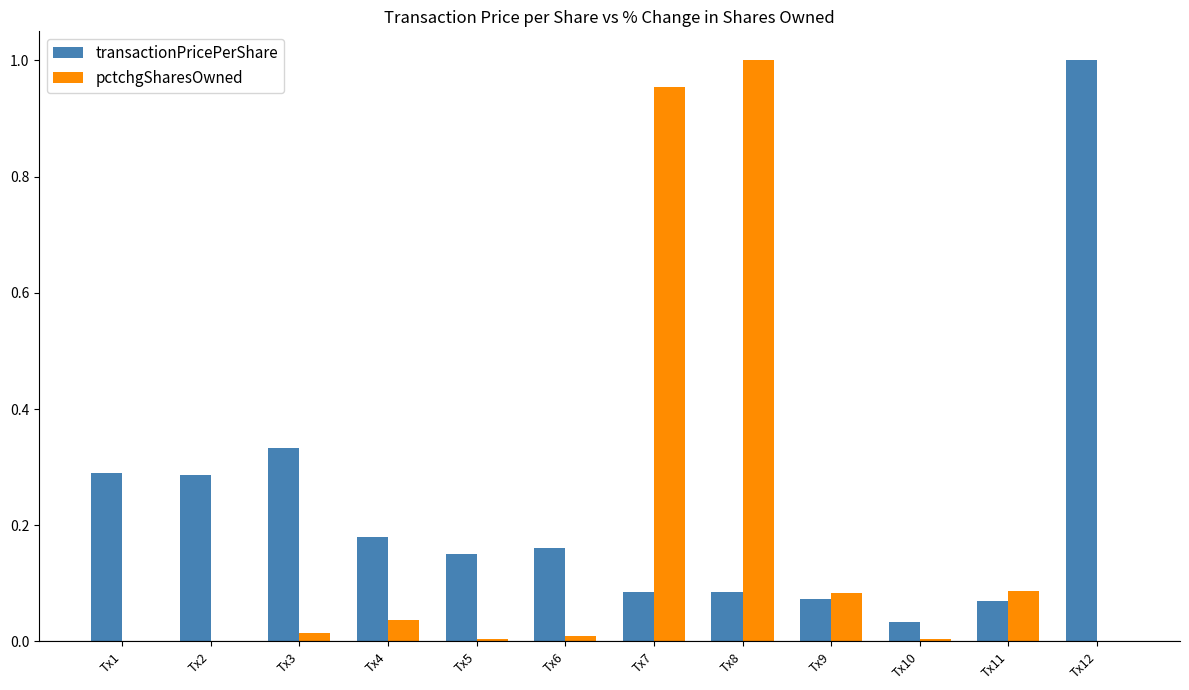

What is the sum of all pctchgSharesOwned values?

2.2